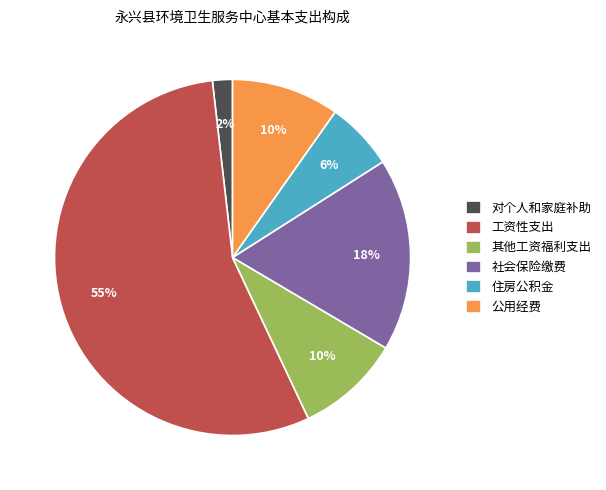

Do 公用经费 and 对个人和家庭补助 together represent more than half of the pie?

No